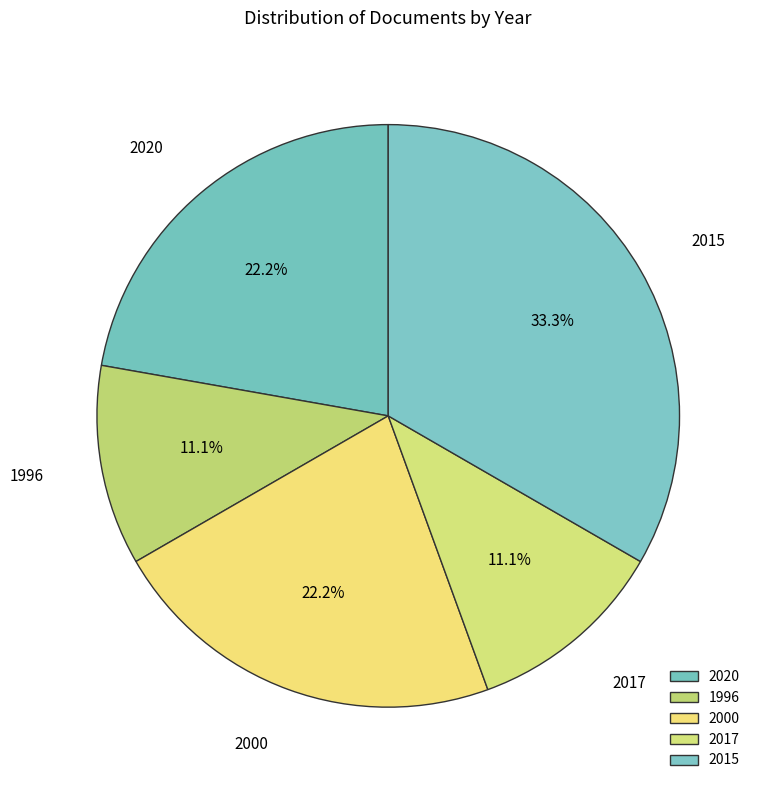

How many segments does this pie chart have?

5